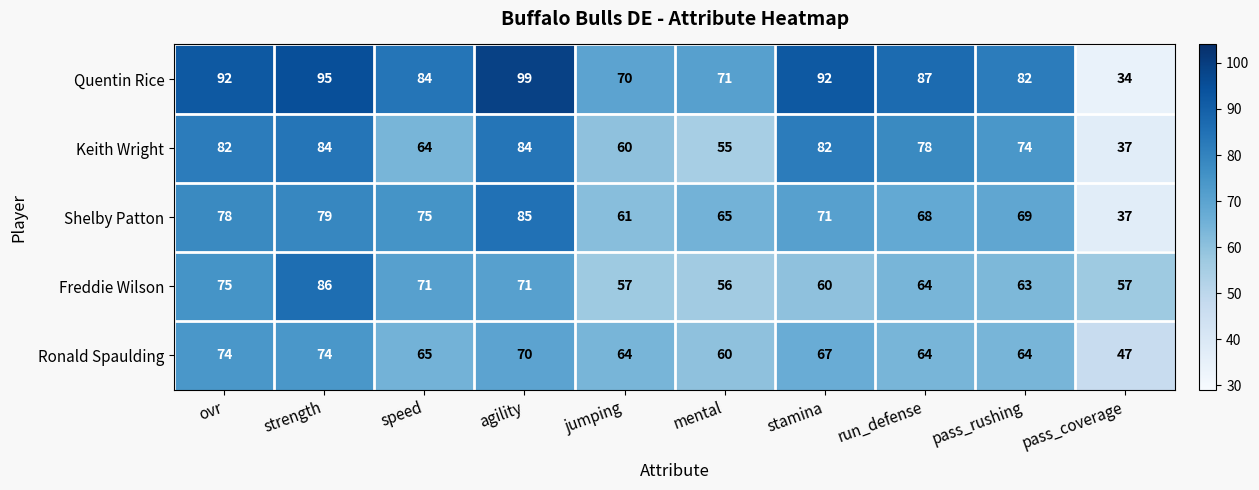

What is the sum of the Shelby Patton values at stamina and strength?

150